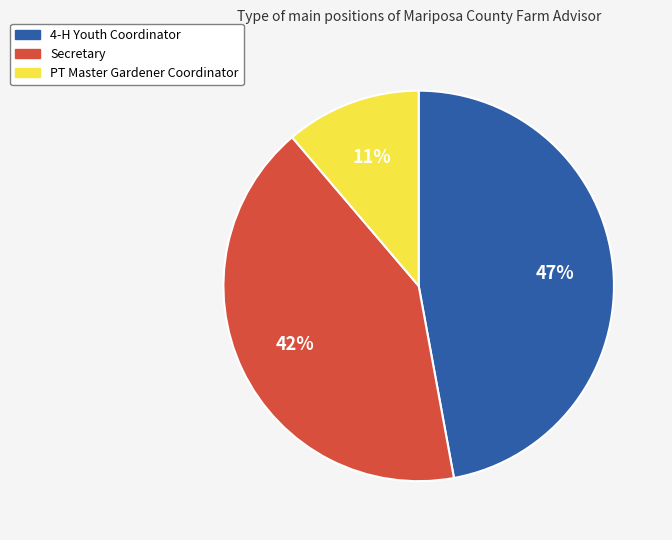

What percentage is the PT Master Gardener Coordinator slice, to the nearest percent?

11%